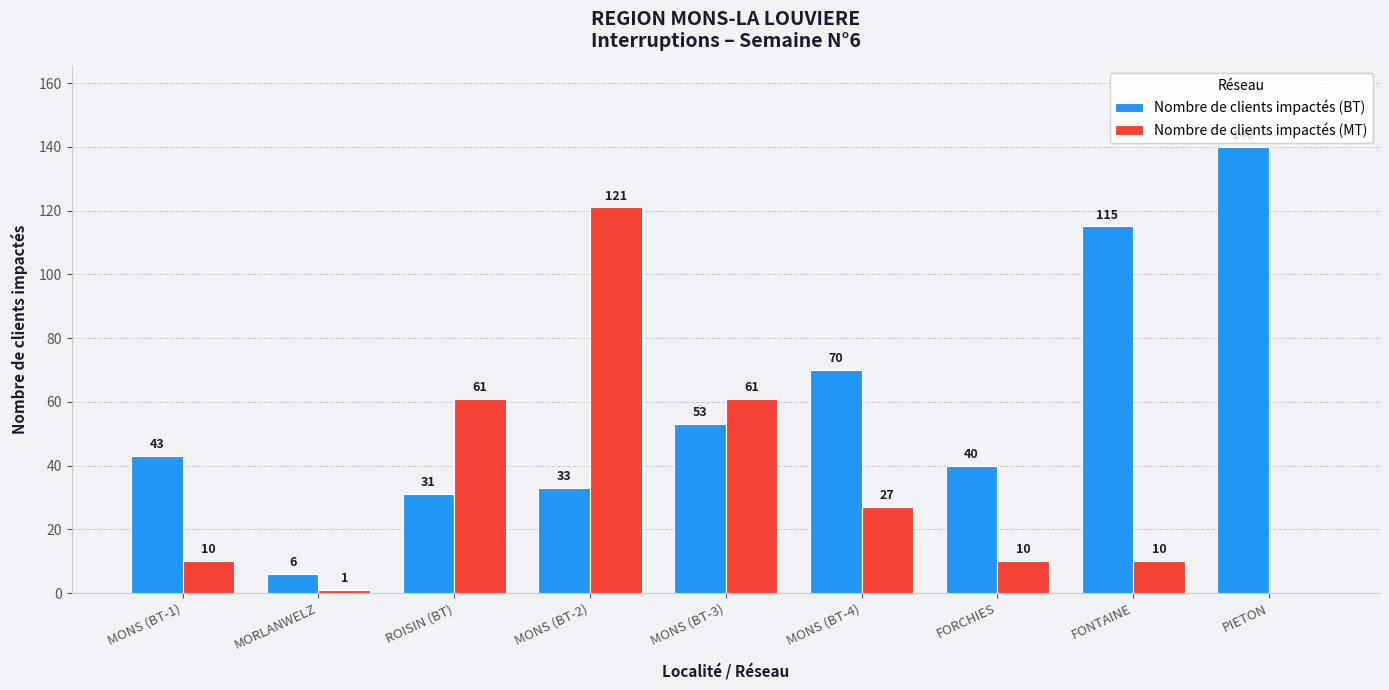

At which label does Nombre de clients impactés (MT) reach its peak?

MONS (BT-2)